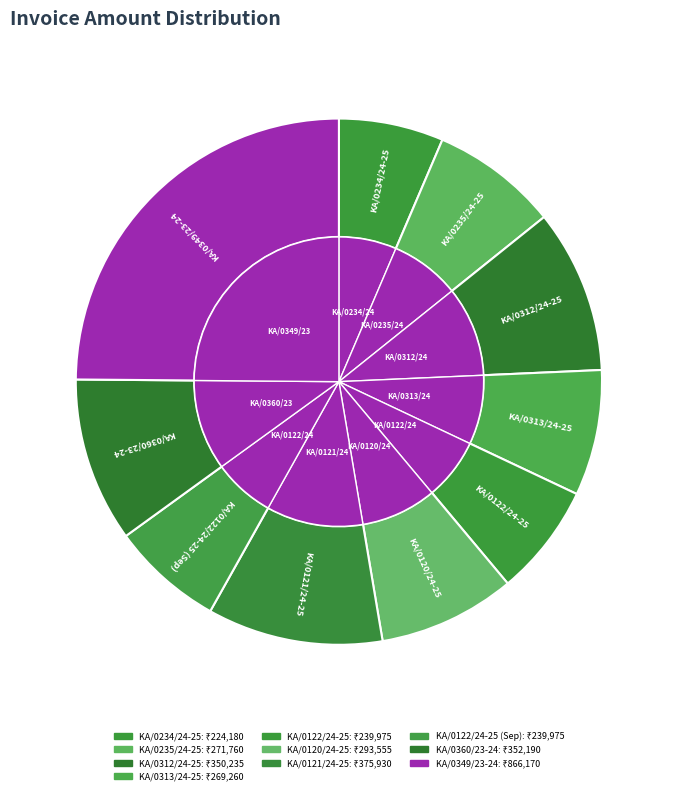

Rank the categories by value from highest to lowest.

KA/0349/23-24, KA/0121/24-25, KA/0360/23-24, KA/0312/24-25, KA/0120/24-25, KA/0235/24-25, KA/0313/24-25, KA/0122/24-25, KA/0122/24-25 (Sep), KA/0234/24-25